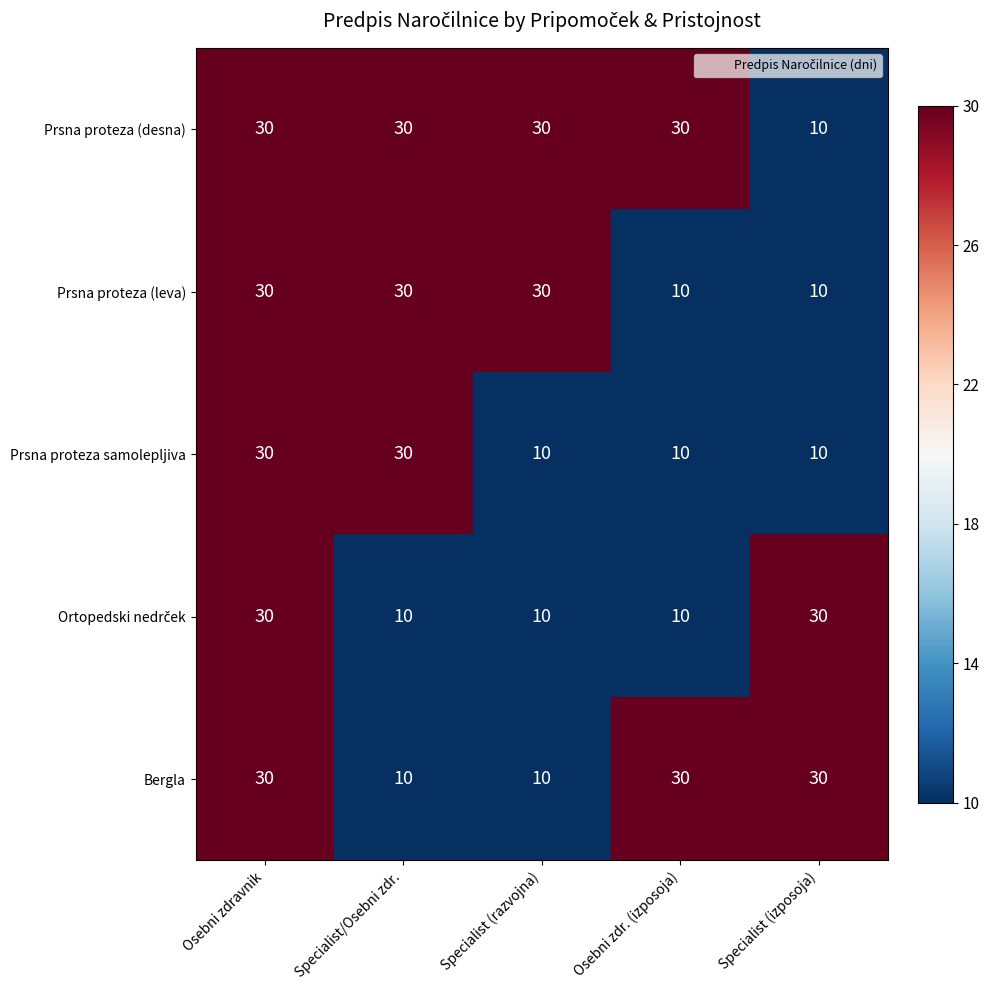

What is the spread (max minus min) of values at Specialist (razvojna)?

20